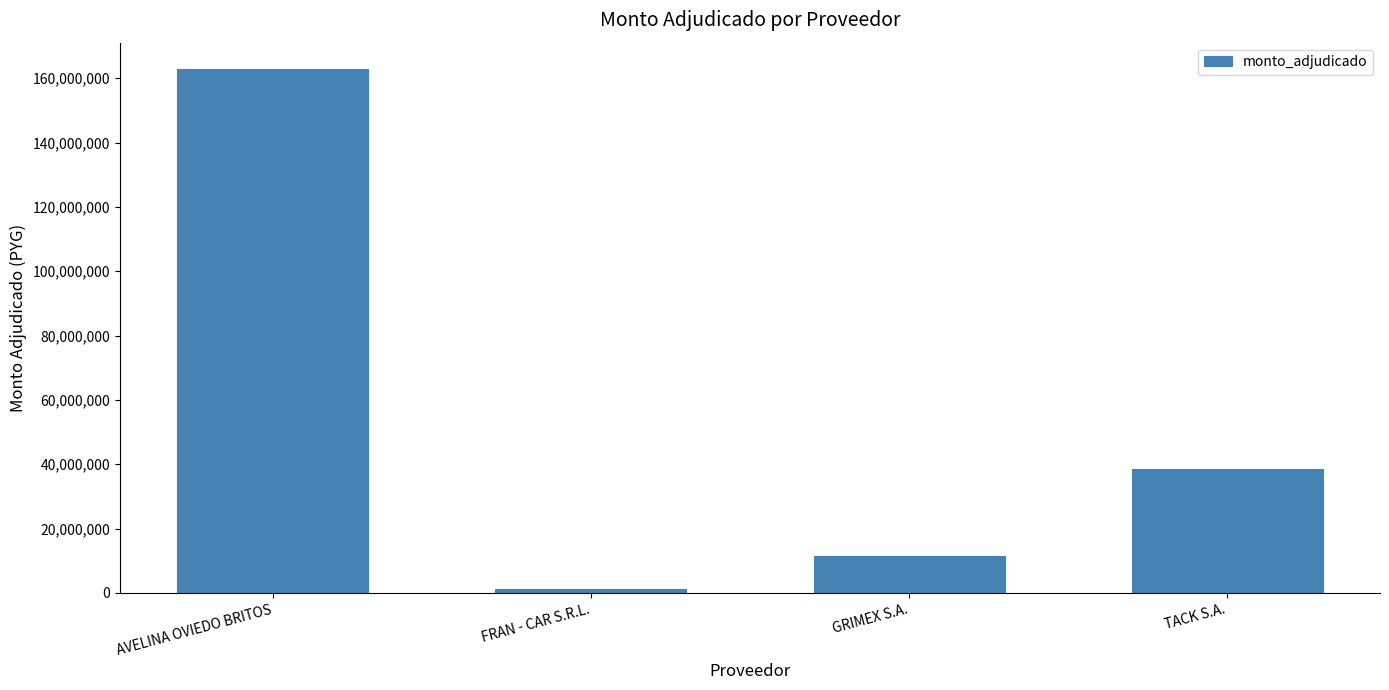

True or false: the data shows 162903000 at AVELINA OVIEDO BRITOS.

True